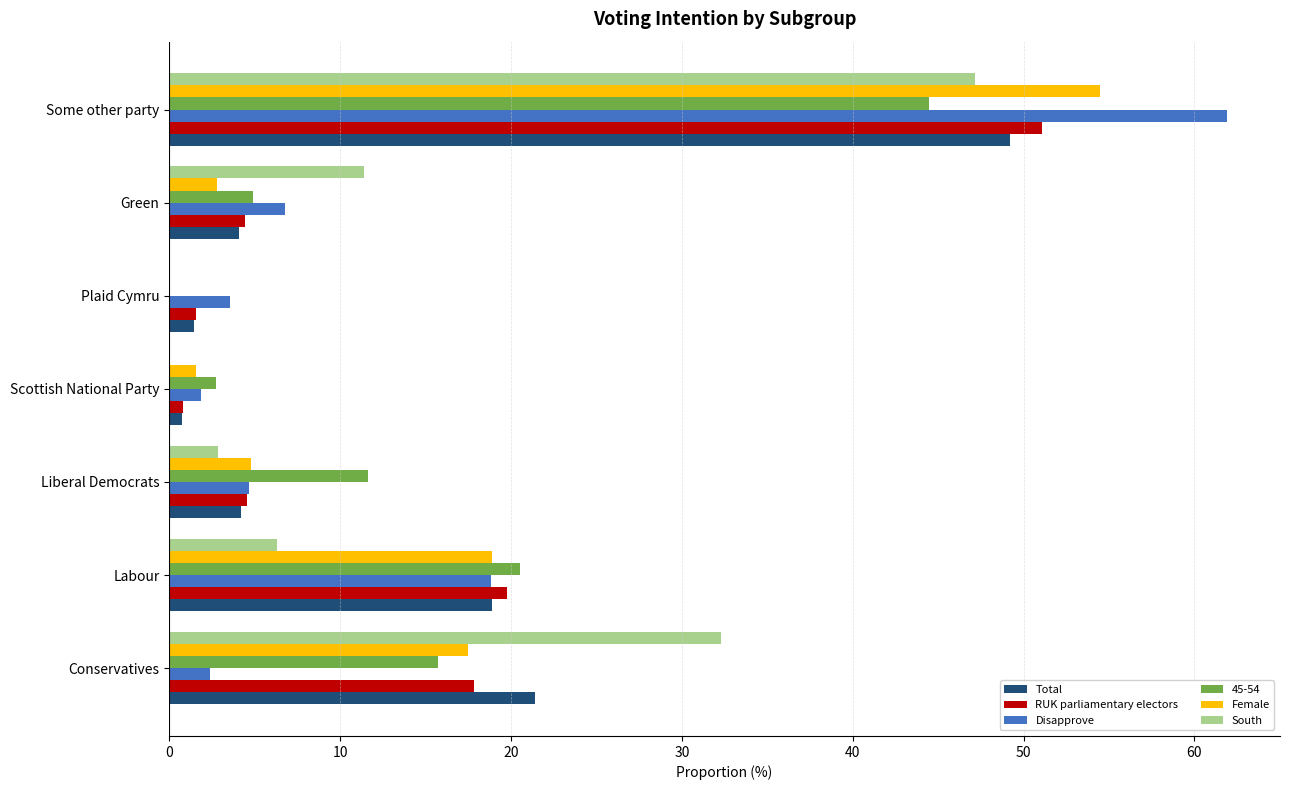

What is the total value across all series at Conservatives?

107.2